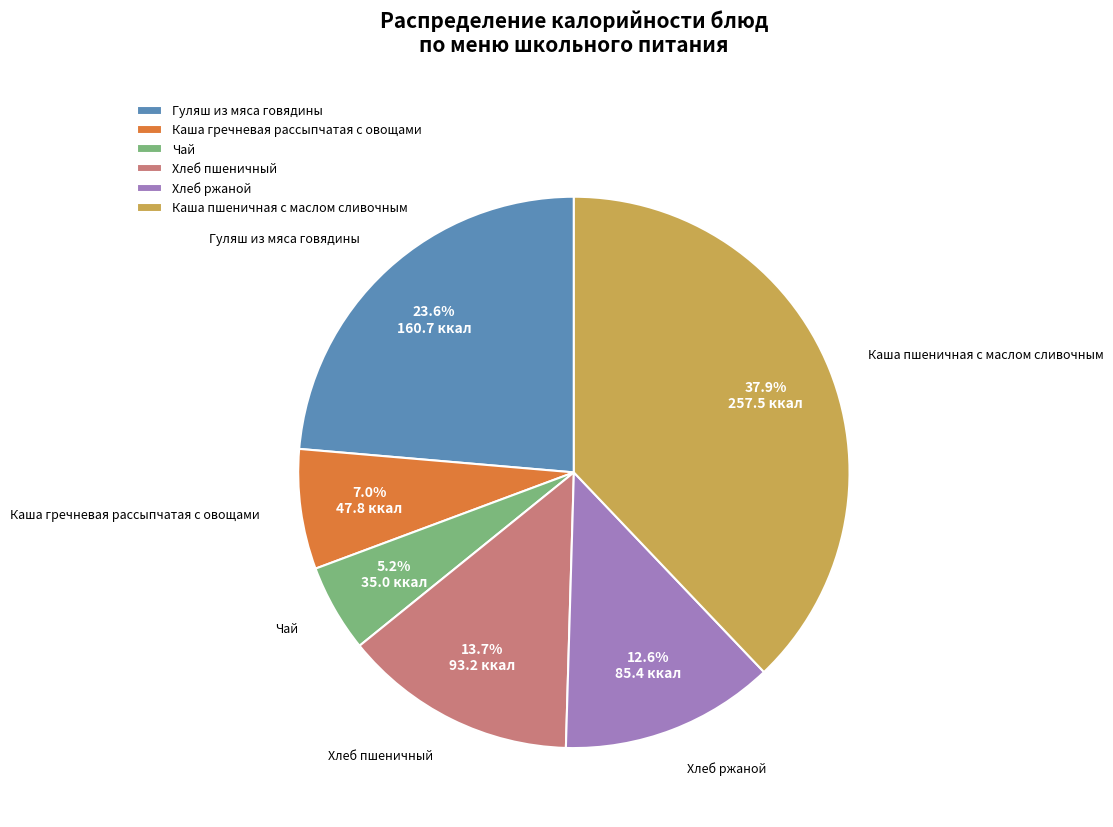

What is the ratio of the value at Хлеб ржаной to the value at Каша гречневая рассыпчатая с овощами?

1.8